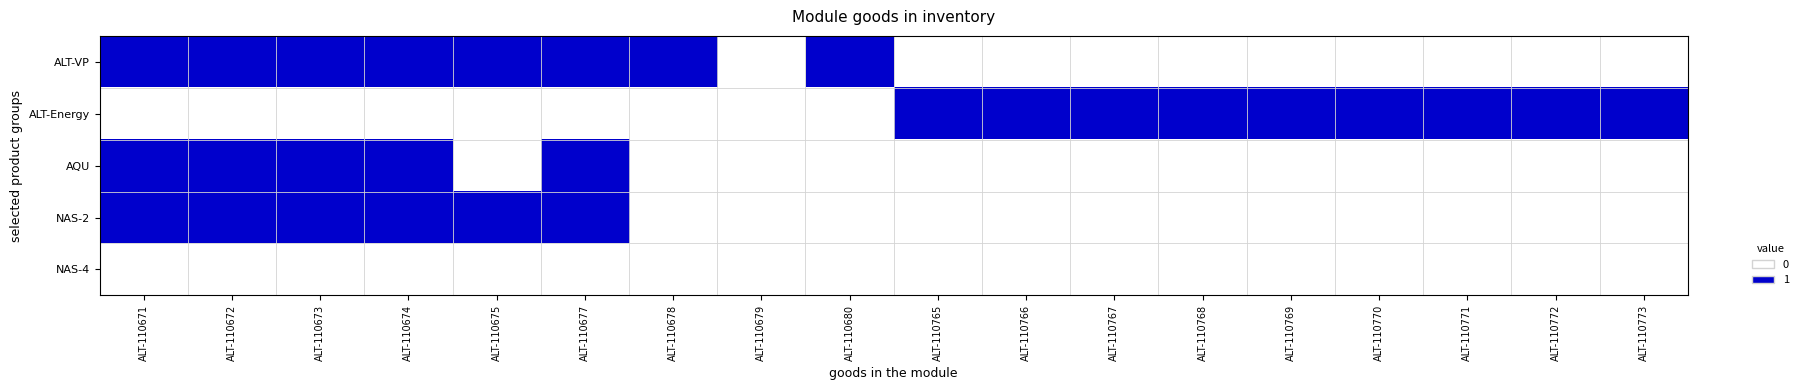

What is the maximum value shown in the chart?

1